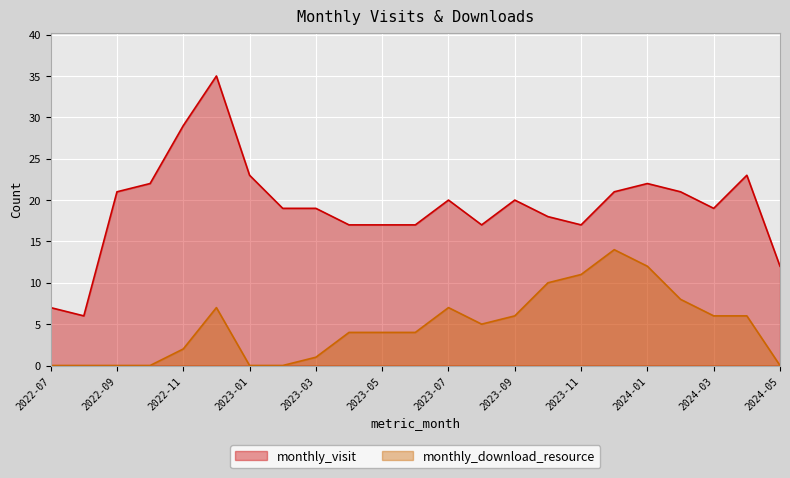

Which has a higher value, 2022-07 or 2022-09?

2022-09